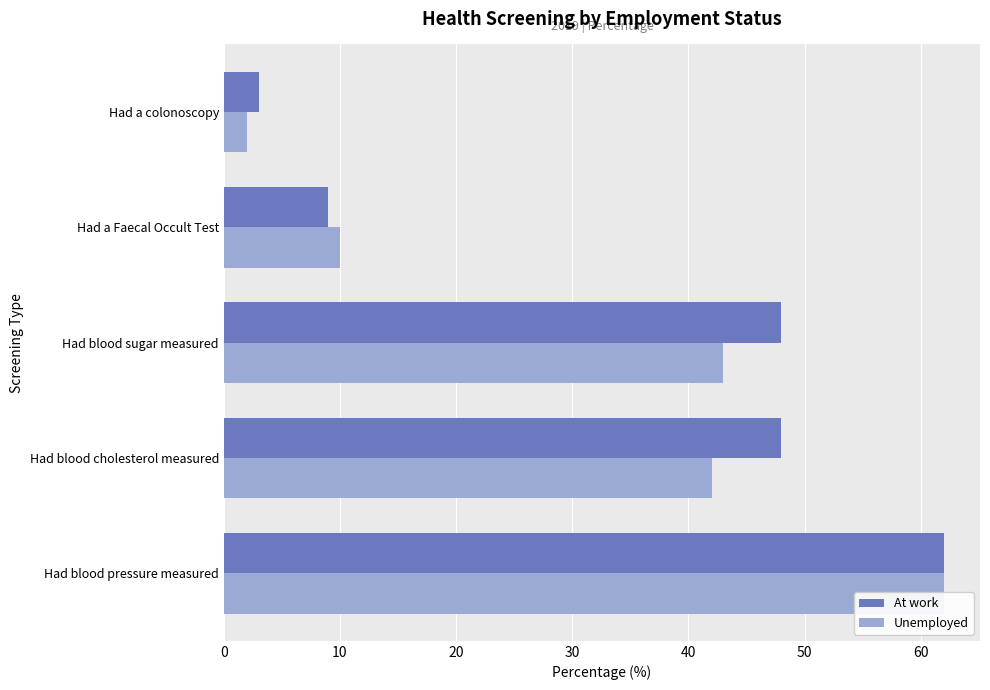

What are all the series names shown in the legend?

At work, Unemployed